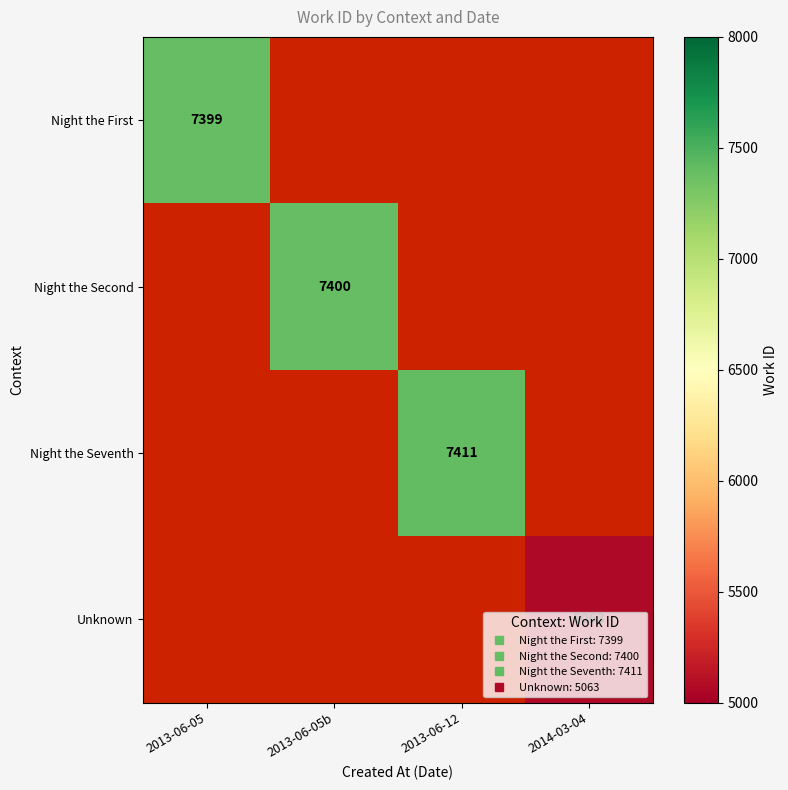

Count the number of data series in this chart.

4